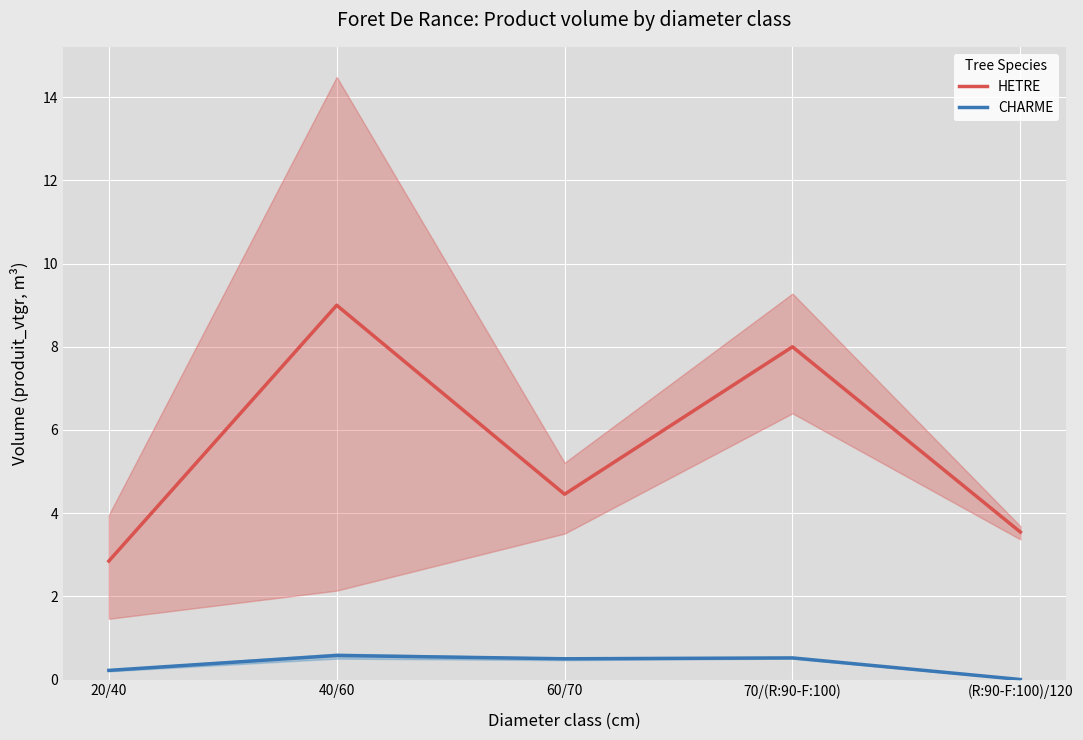

What is the spread (max minus min) of values at 40/60?

8.4